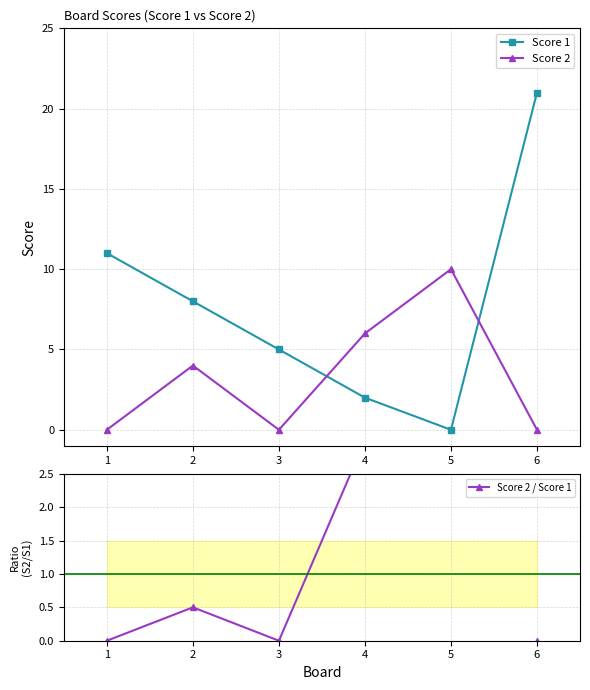

Count the Score 2 / Score 1 values in the range 0 to 3.

5